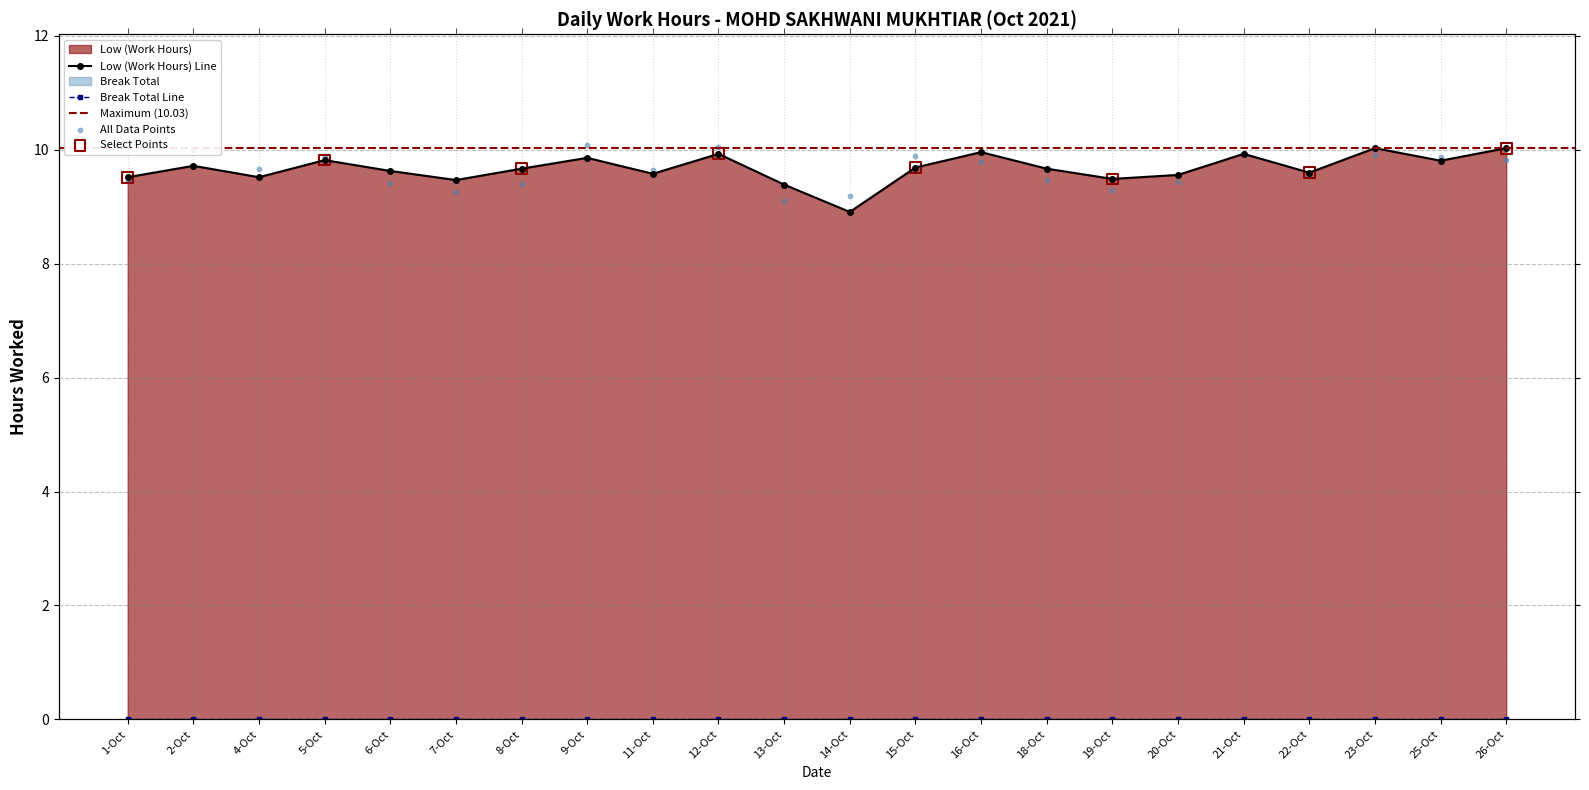

What is the ratio of the value at 13-Oct to the value at 26-Oct?

0.9